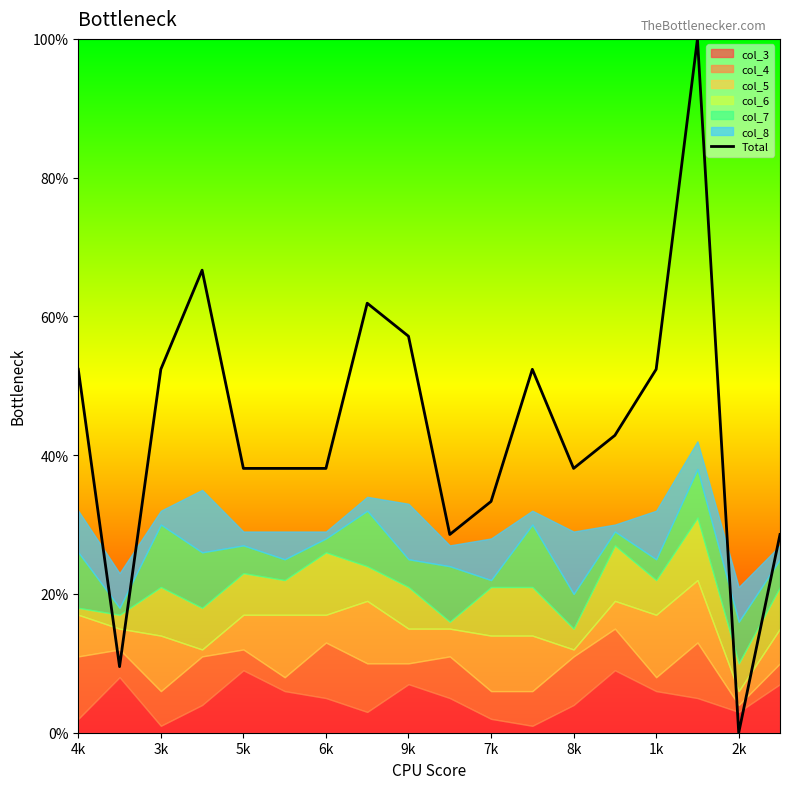

What is the label of the 10th point from the left?

9